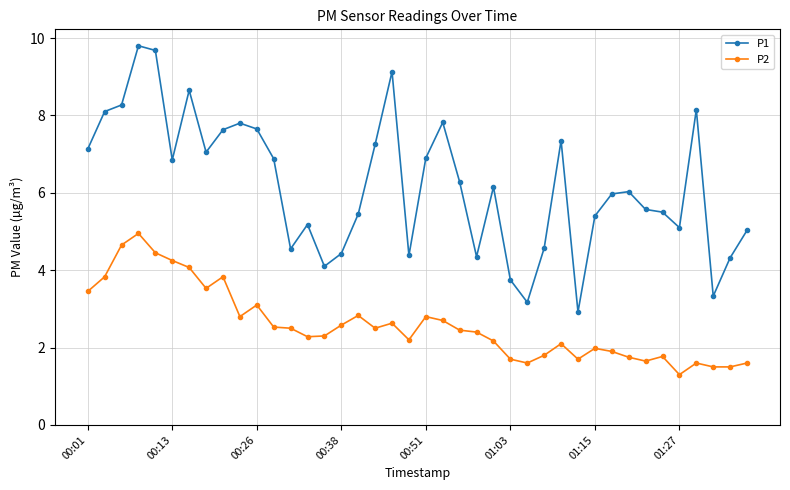

True or false: P2 and P1 intersect in this chart.

False